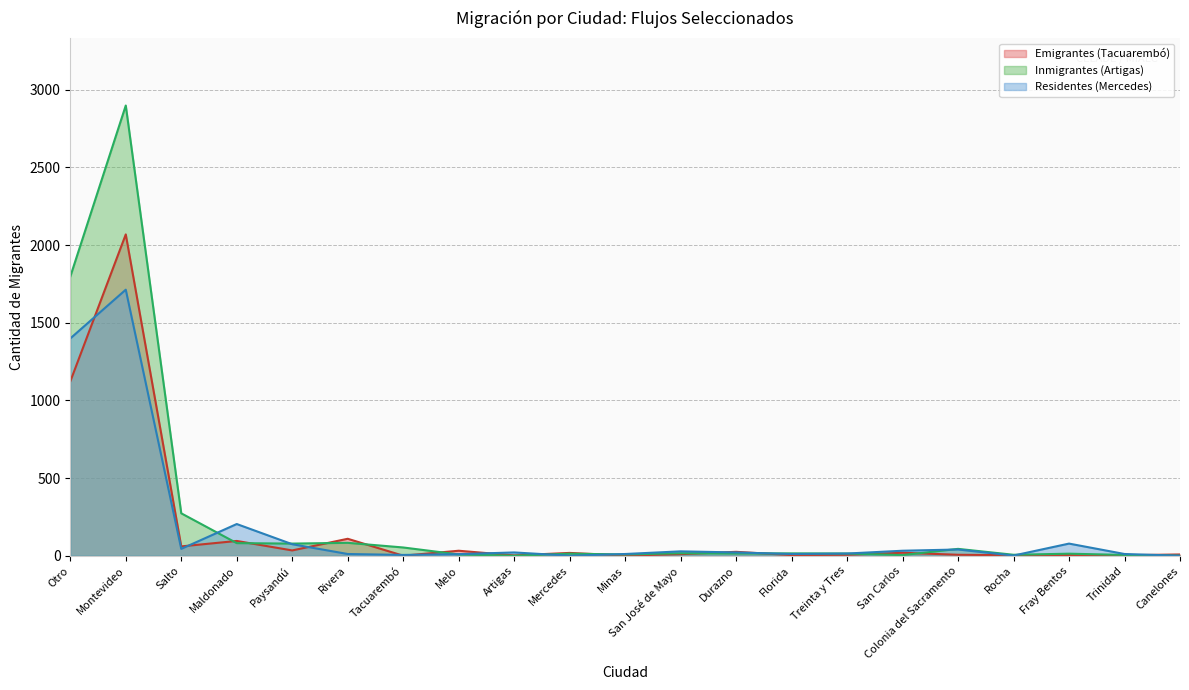

Reading left to right, list all the values displayed in this chart.

Emigrantes (Tacuarembó): 1122	2069	60	95	34	109	0	32	2	18	1	10	25	4	6	19	6	3	4	3	8
Inmigrantes (Artigas): 1797	2899	273	81	78	83	53	8	0	13	8	16	14	15	14	4	44	6	13	5	0
Residentes (Mercedes): 1399	1713	44	204	74	11	5	10	21	0	11	28	21	11	14	32	40	1	78	11	0